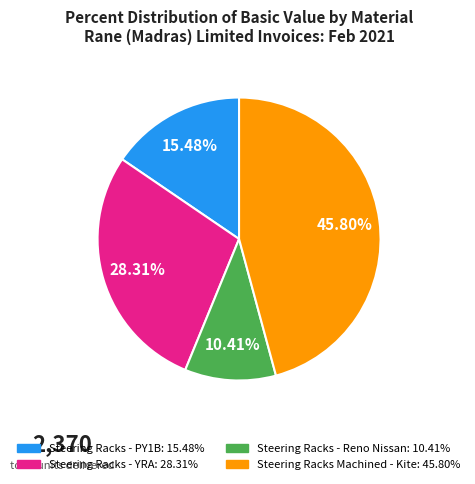

Does any single category account for the majority?

No